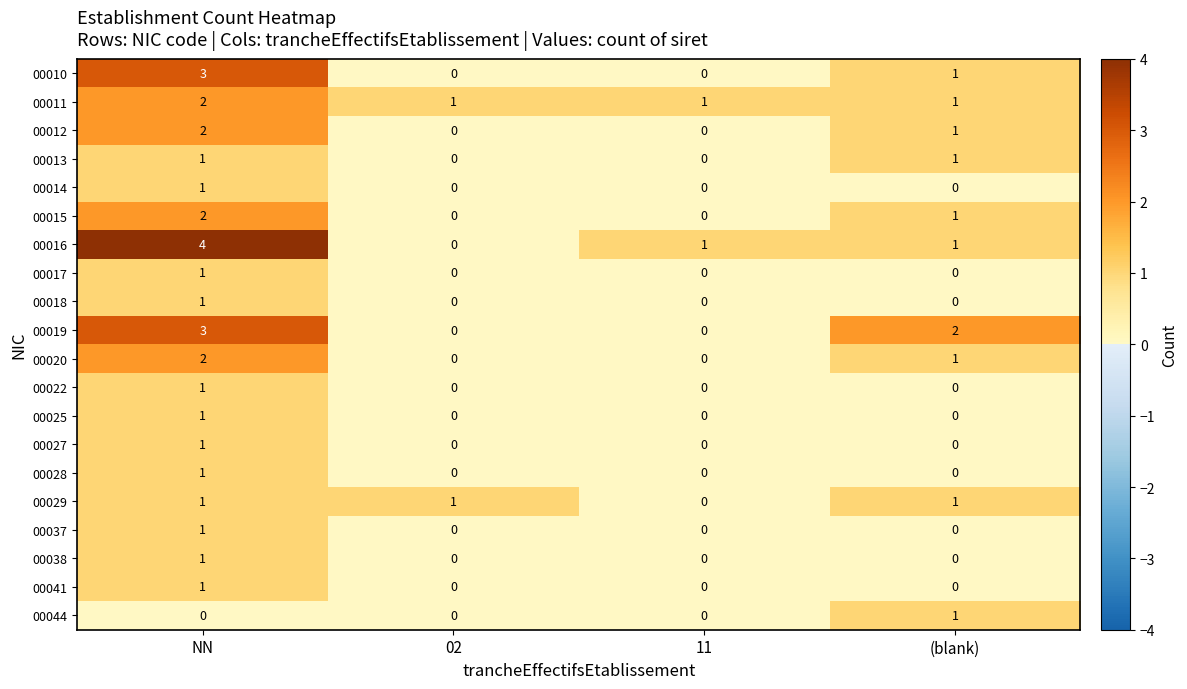

Count the 00018 values in the range 0 to 1.

4